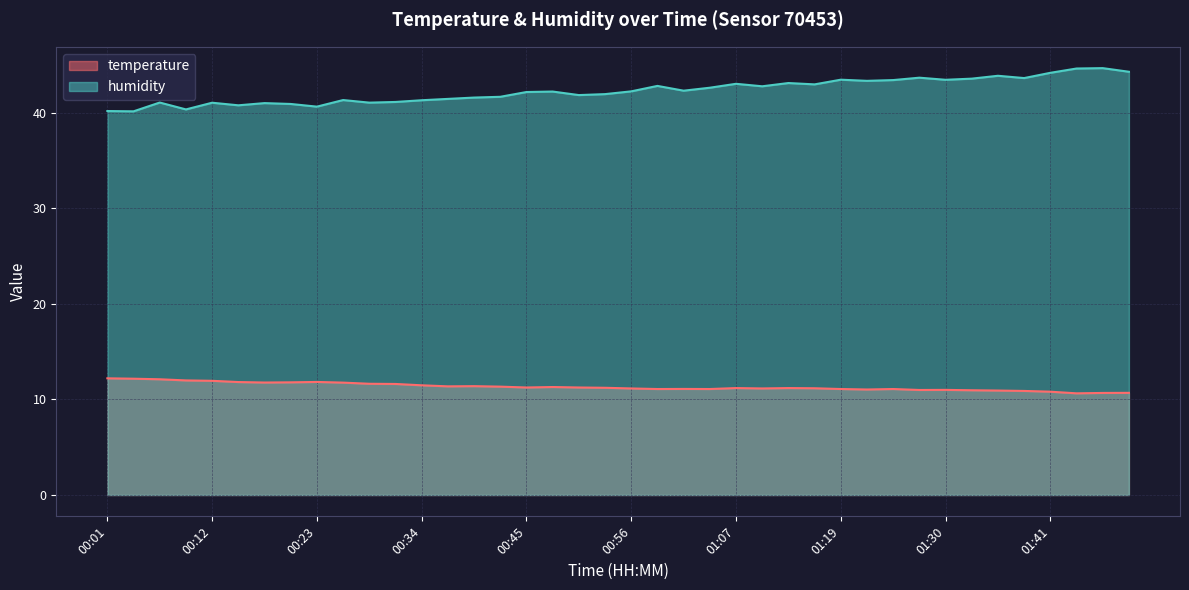

What is the difference between the maximum and minimum values in the temperature series?

1.6